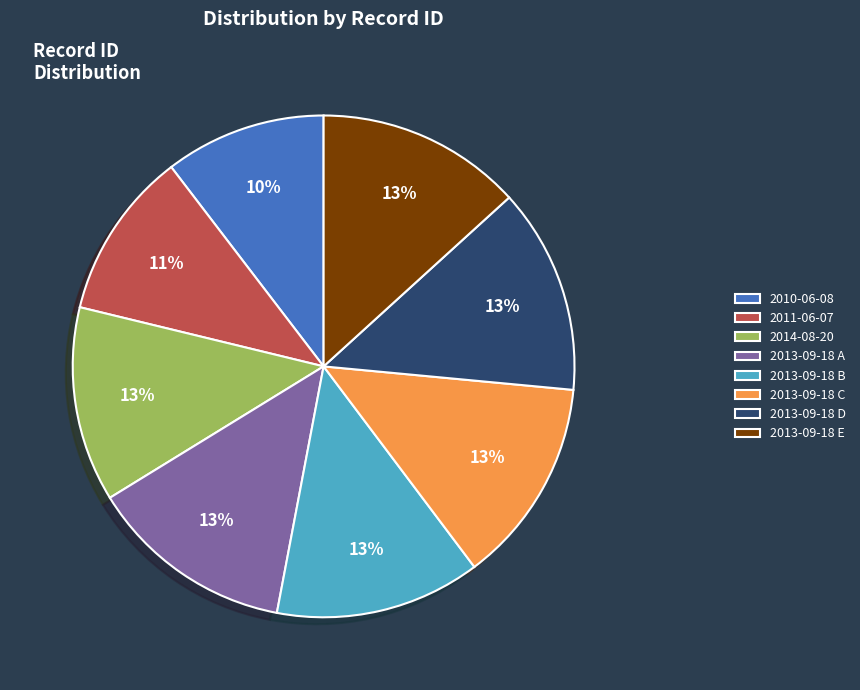

To the nearest percent, what percentage of the pie is 2013-09-18 E?

13%